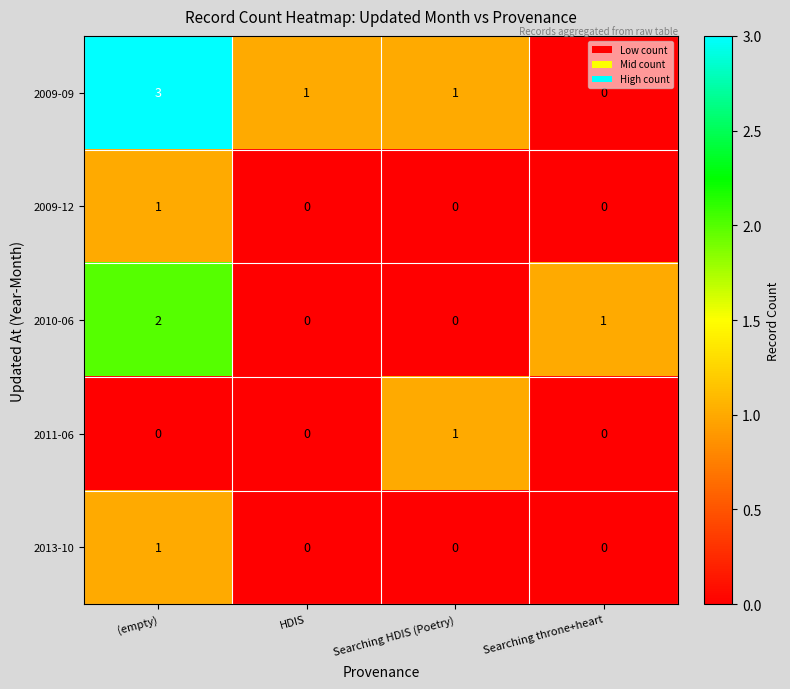

What is the difference between the maximum and minimum values in the 2009-09 series?

3